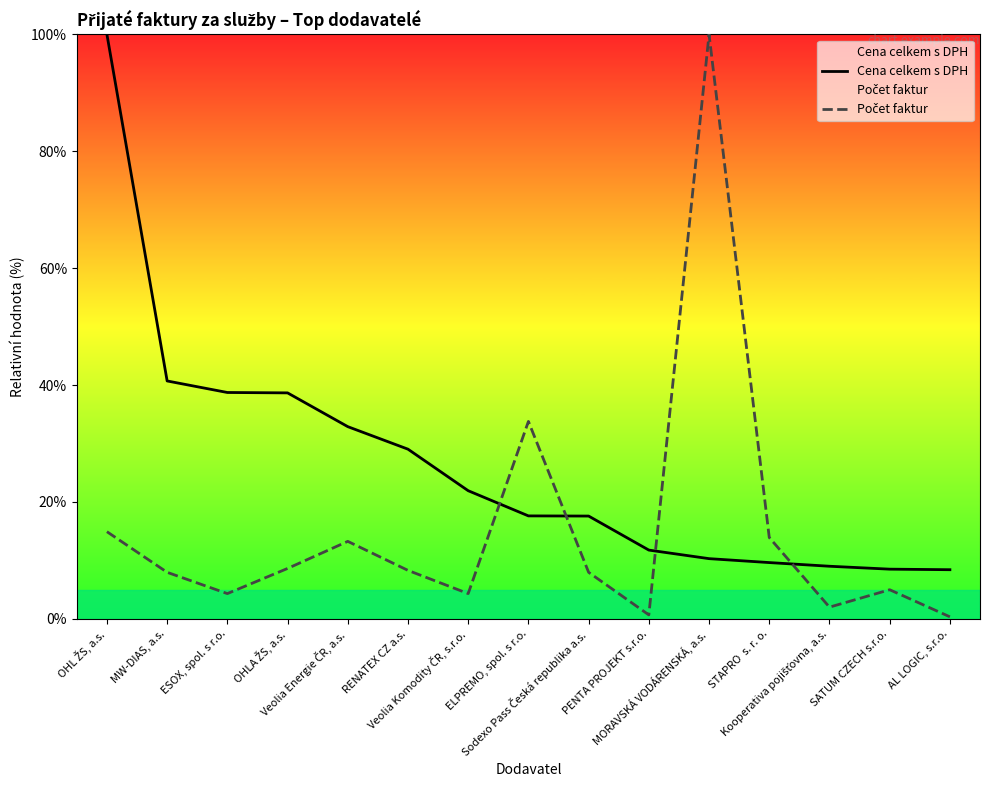

Is the value of Počet faktur at ELPREMO, spol. s r.o. greater than the value of Cena celkem s DPH at AL LOGIC, s.r.o.?

Yes